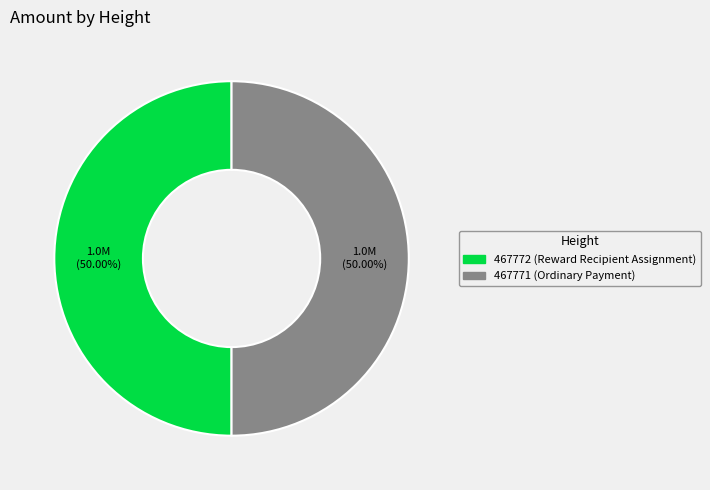

Combined, do 467771 and 467772 account for over 50%?

Yes